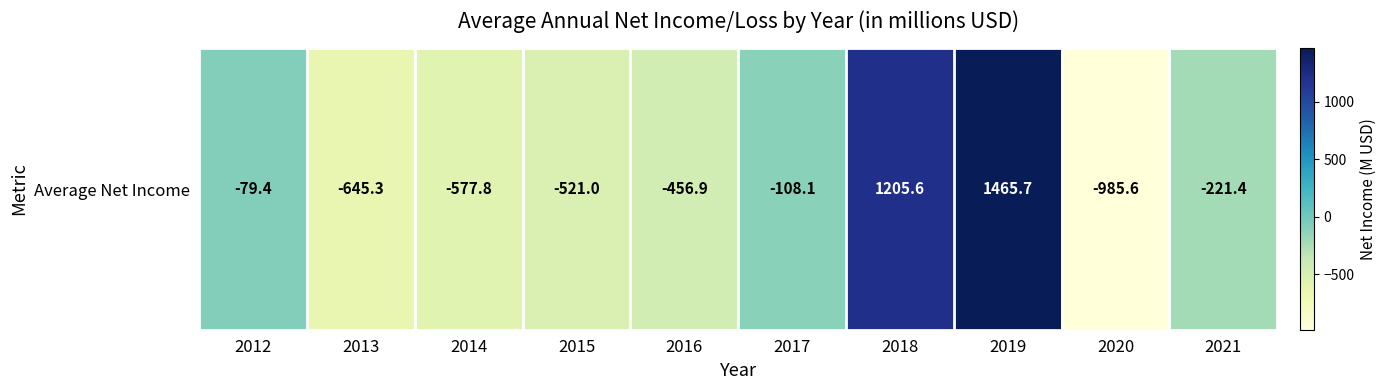

Rank the categories by value from highest to lowest.

2019, 2018, 2012, 2017, 2021, 2016, 2015, 2014, 2013, 2020